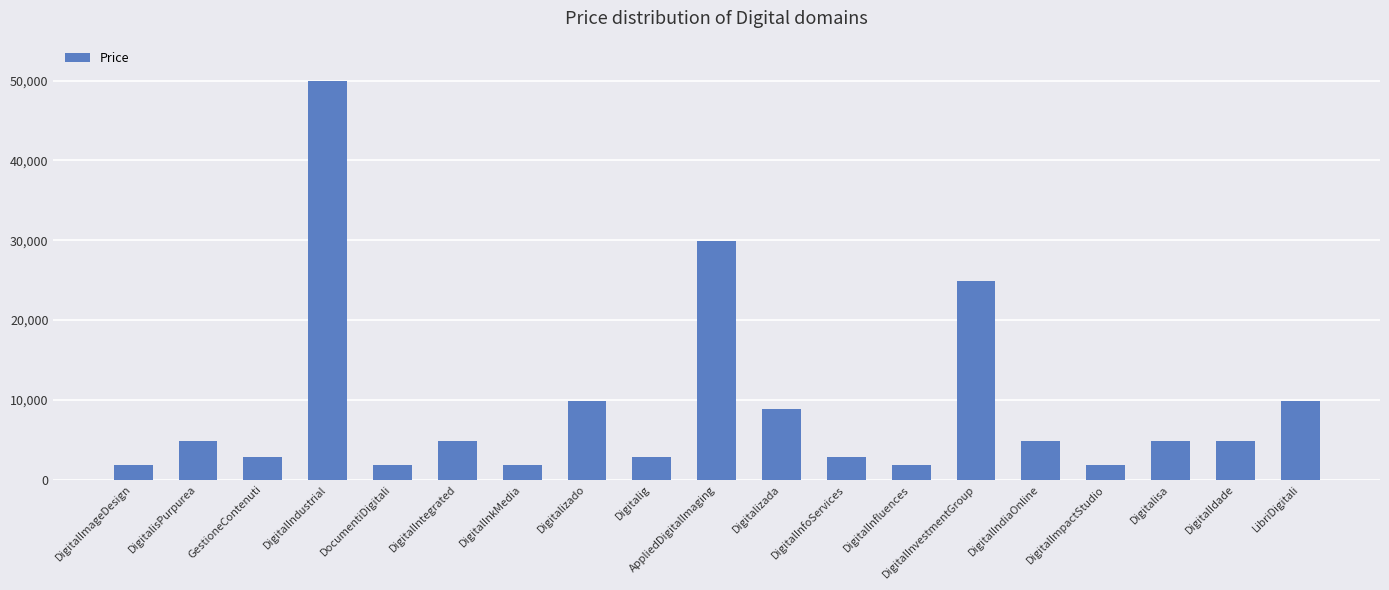

Approximately how many times larger is the value at DigitalInvestmentGroup compared to DocumentiDigitali?

13.2